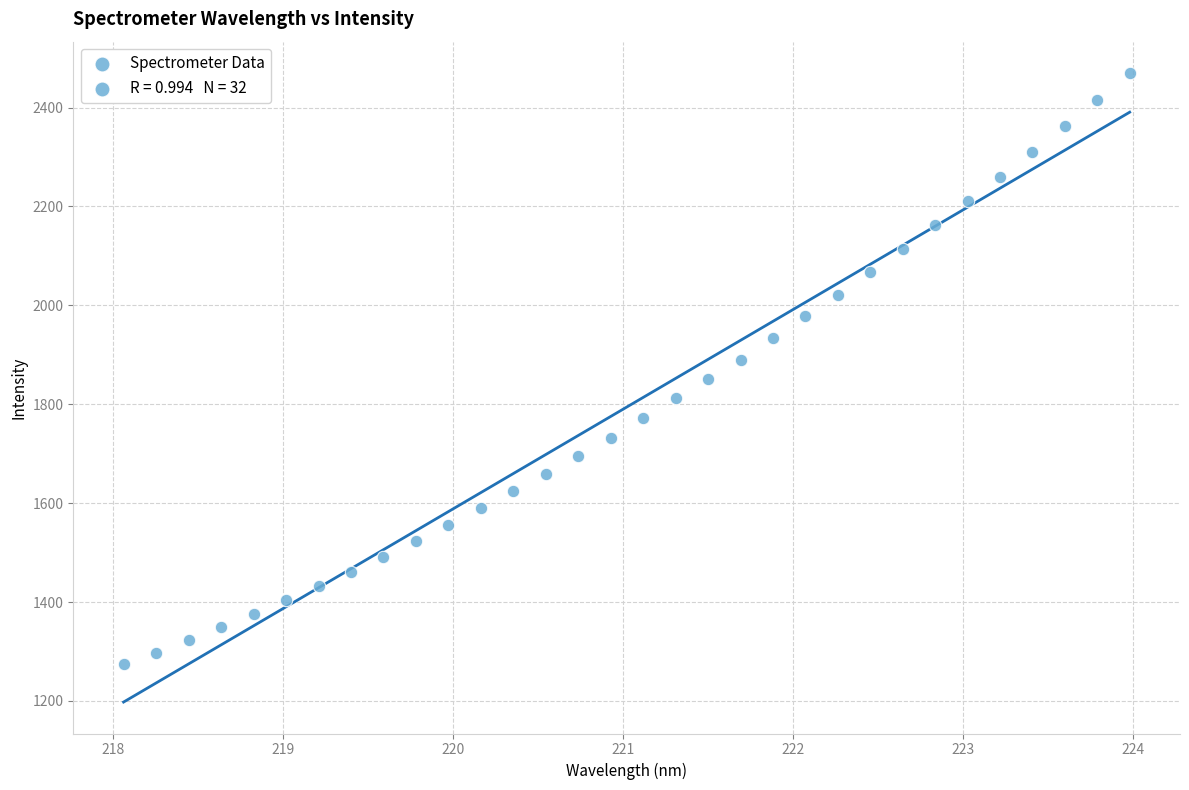

What is the range of X values (max minus min)?

5.9